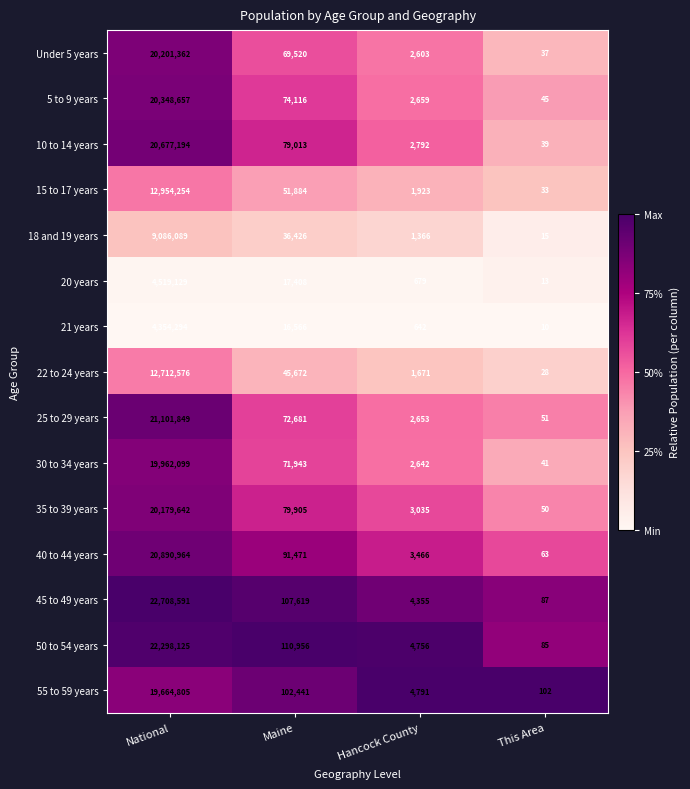

The value of 25 to 29 years at This Area is 11. True or false?

False